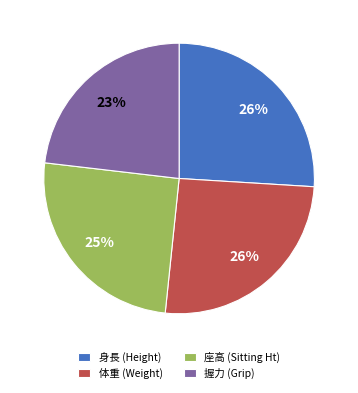

Count the number of slices in the pie.

4